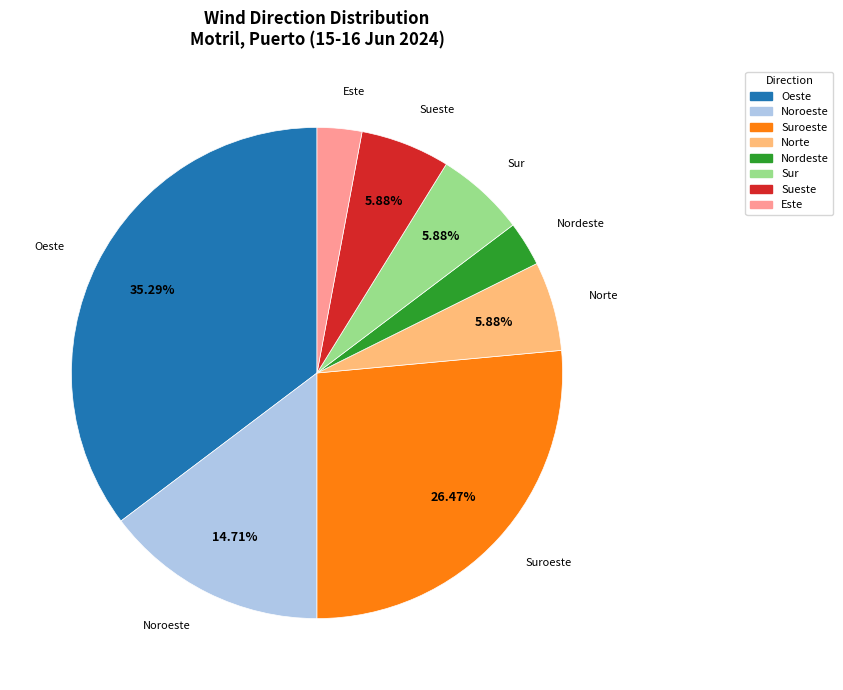

Does any single category account for the majority?

No